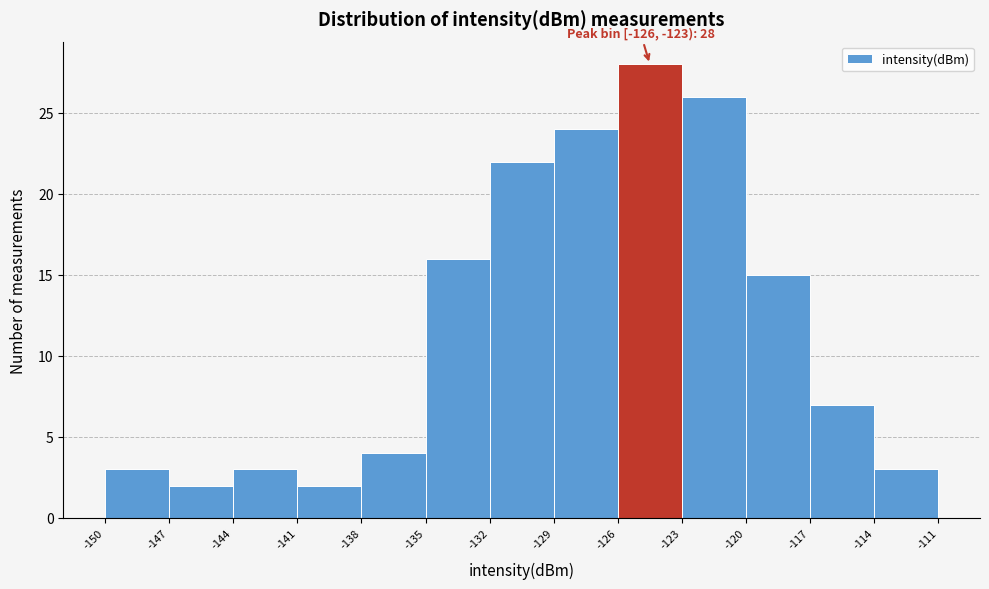

Over which range of the x-axis is the bar tallest?

-126 to -123